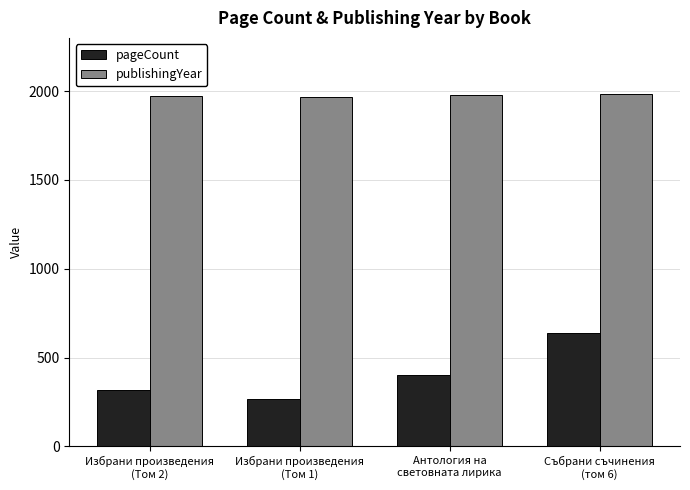

Which series has the largest range (max minus min)?

pageCount